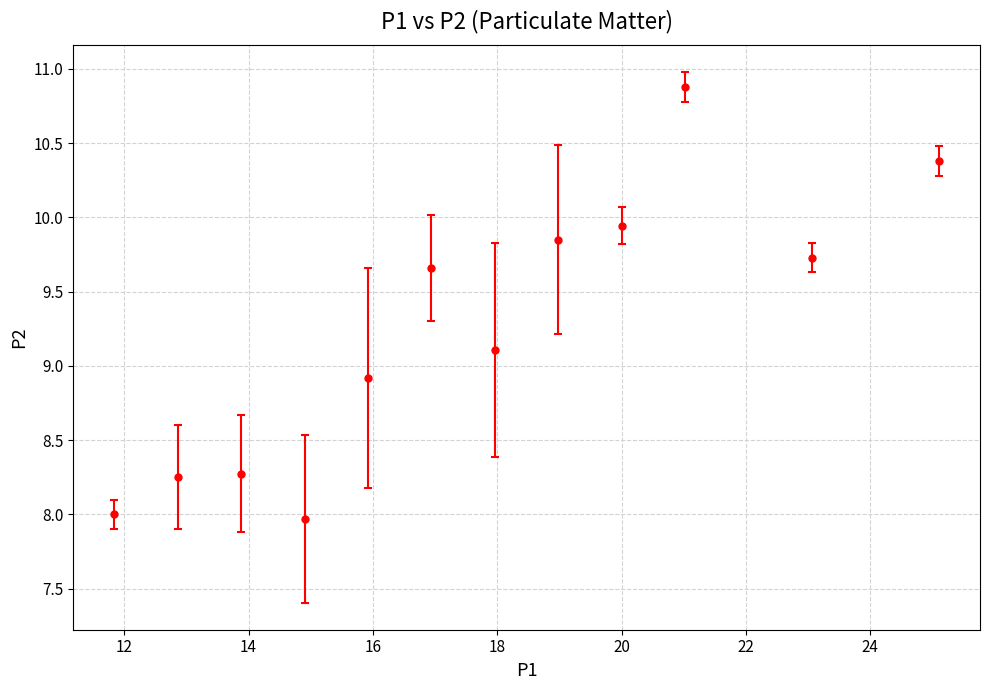

How many points are lower than both their immediate neighbors (excluding endpoints)?

3